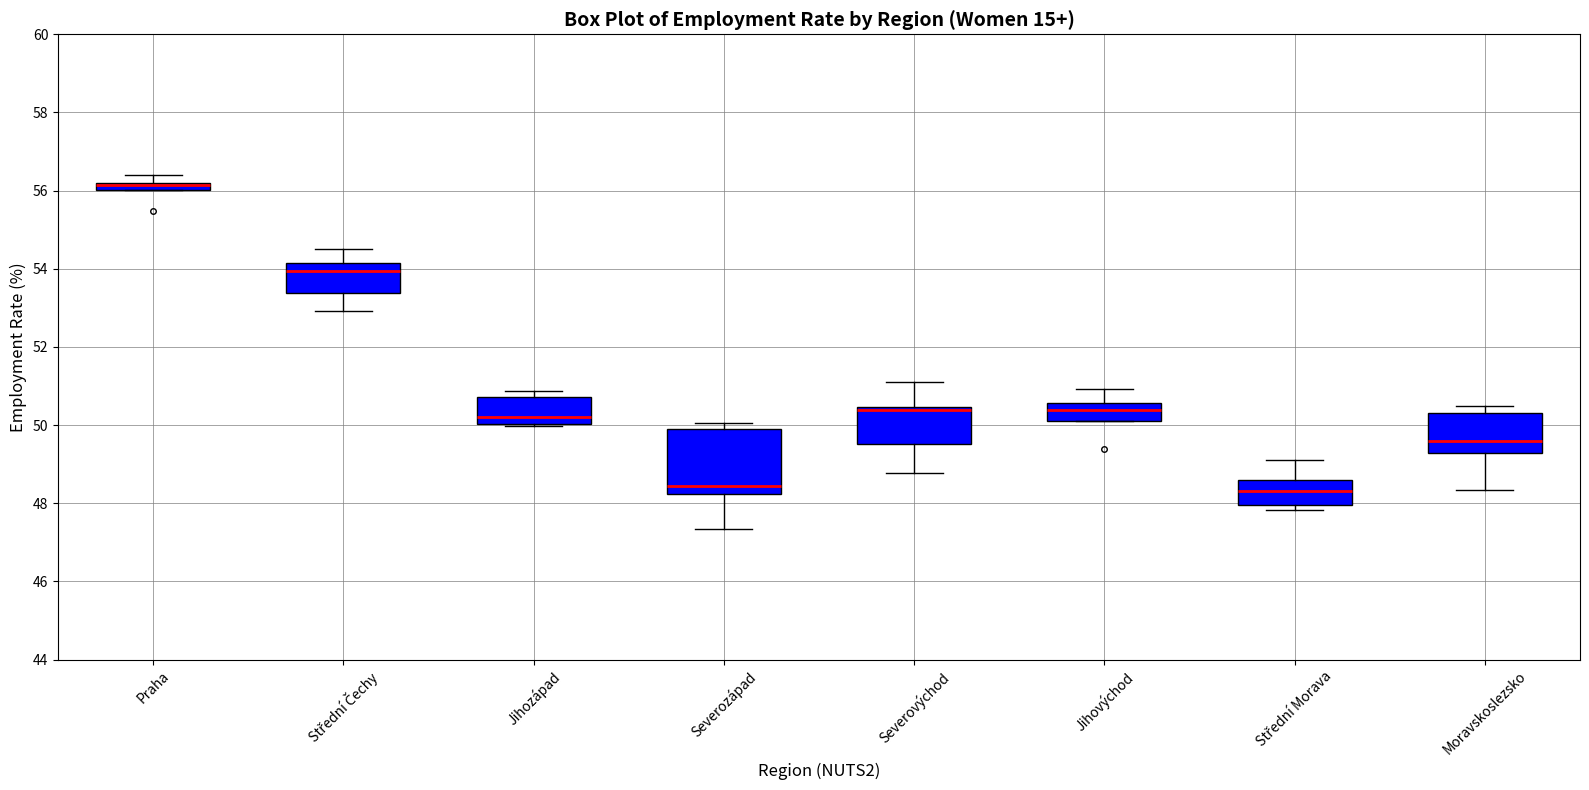

Where is the upper edge of the box for Praha on the y-axis? The values are not printed on the chart, so give them approximately, as read against the axis.

56.2